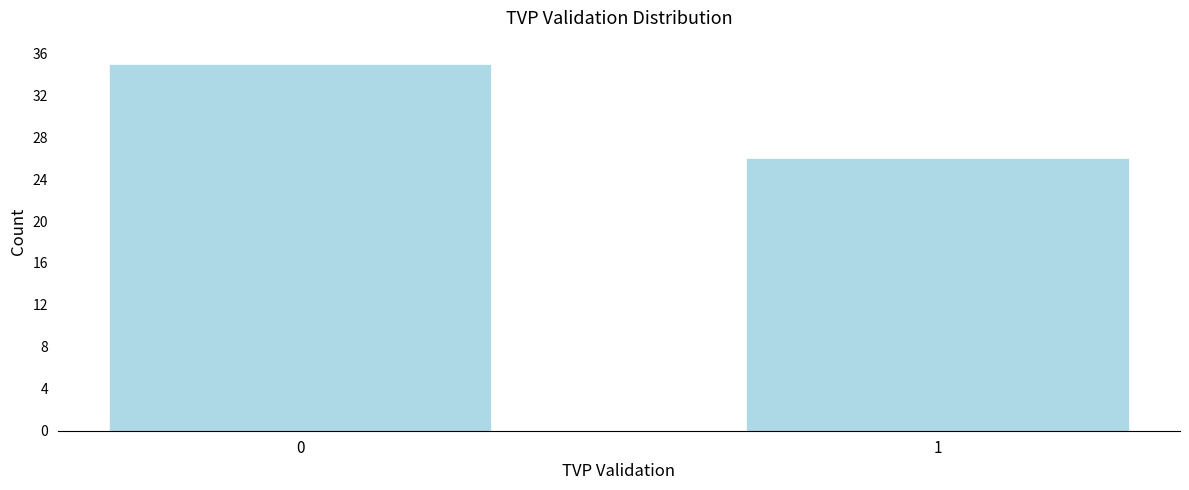

Reading left to right, what are all the values shown in this chart?

0=35	1=26